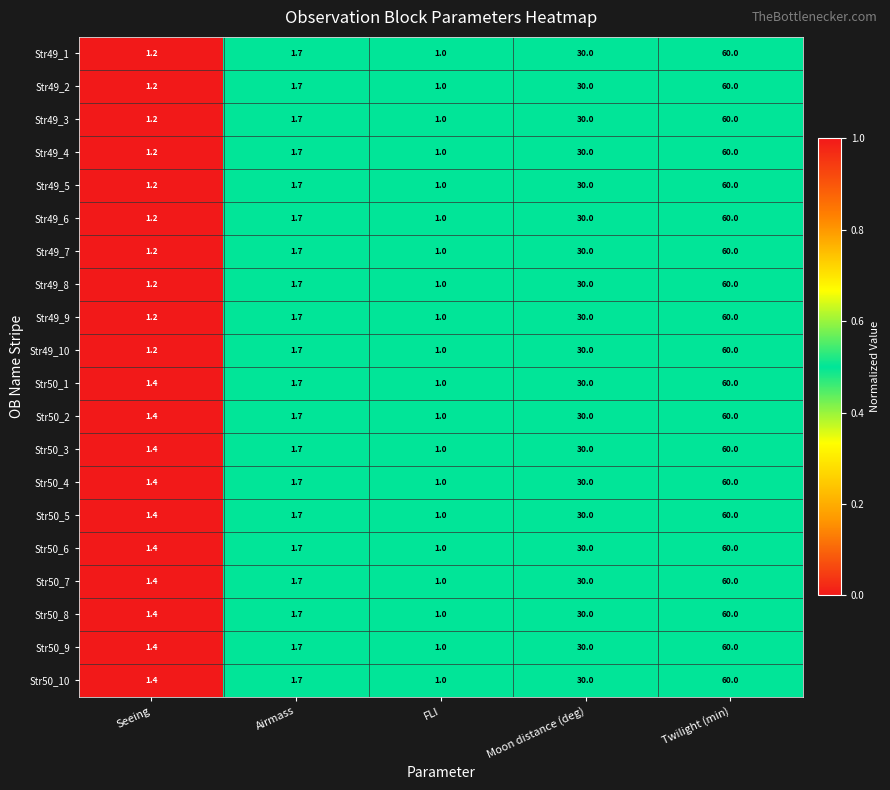

At which category is the sum across all series the highest?

Twilight (min)